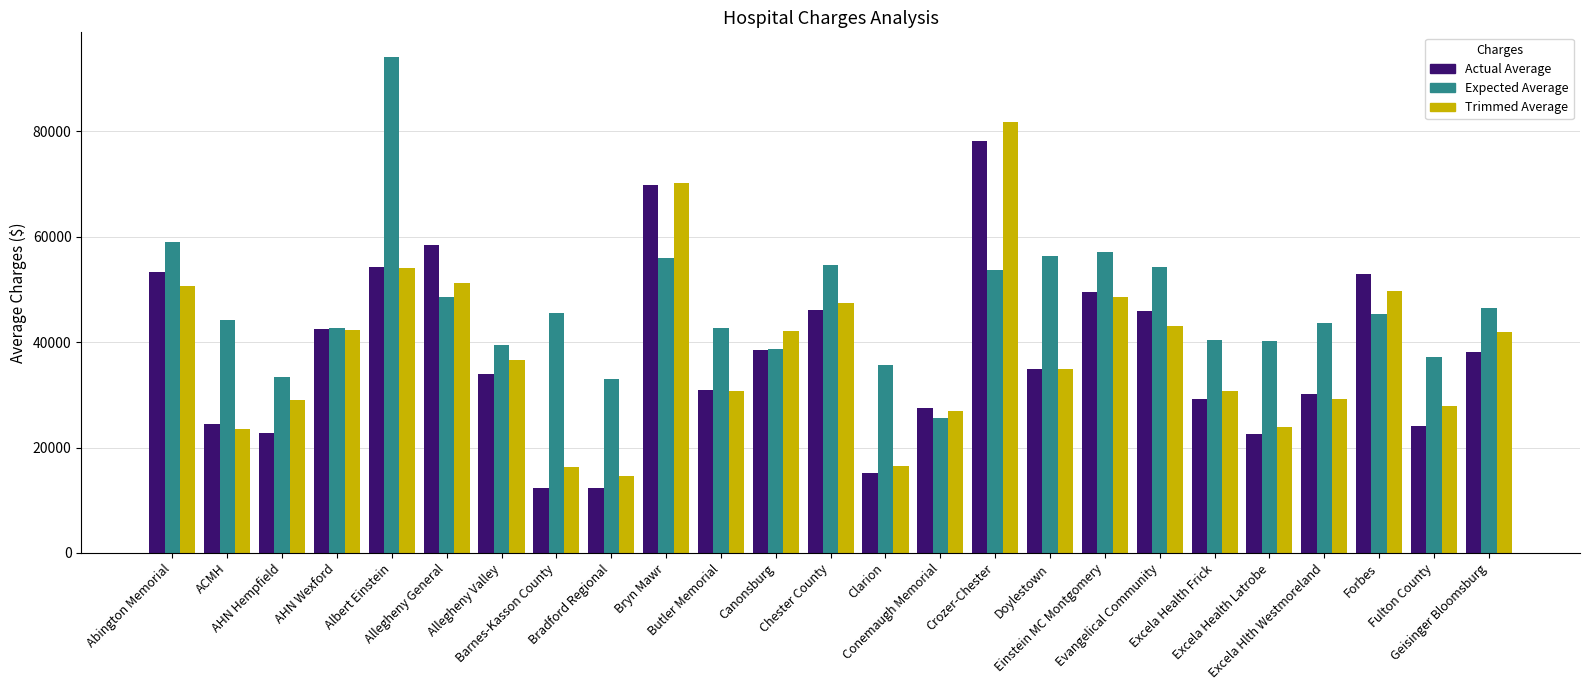

Which series has the largest total across all categories?

Expected Average